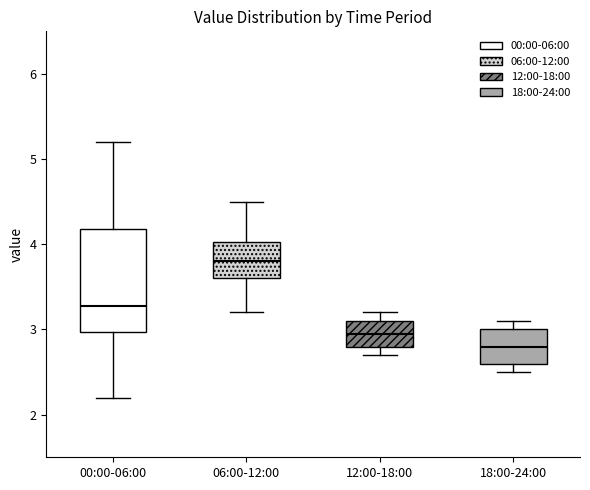

Which box has the lowest median line?

18:00-24:00